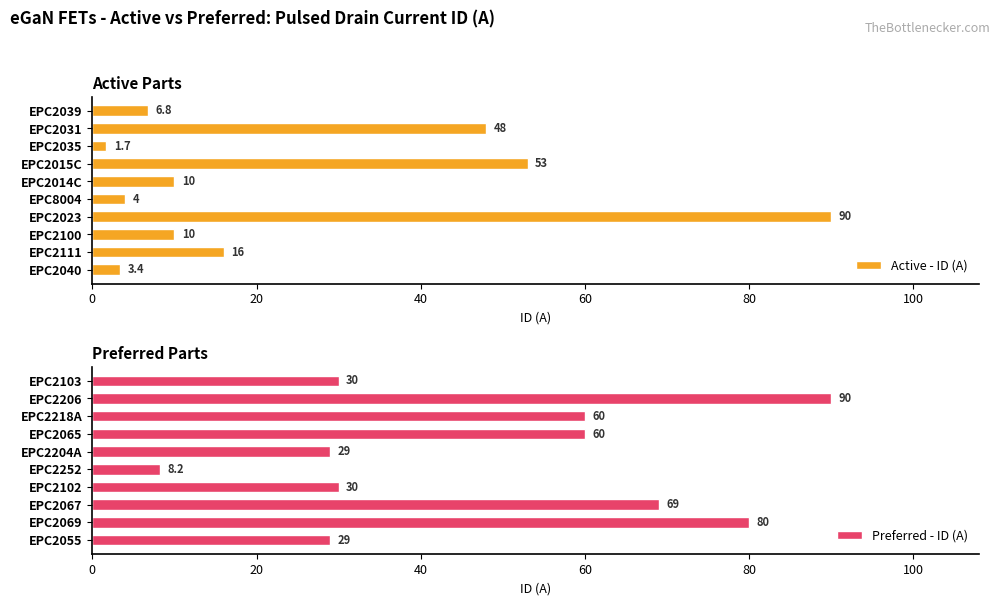

At which label is Active - ID (A) closest to 45?

EPC2031